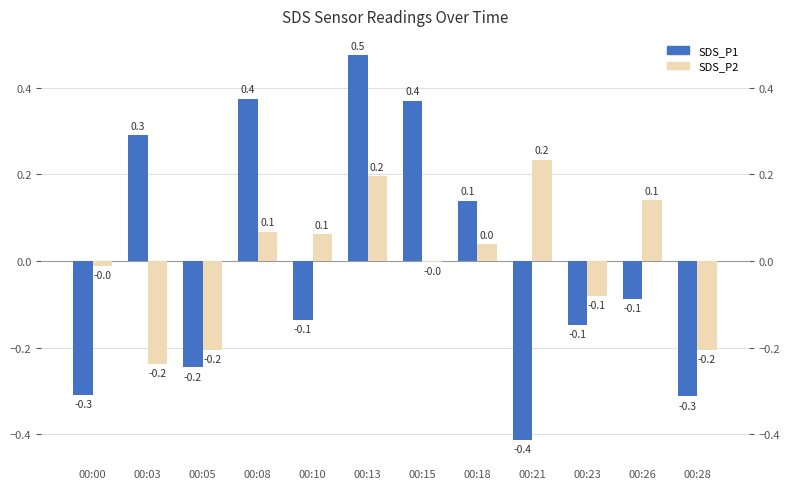

Count the number of data series in this chart.

2